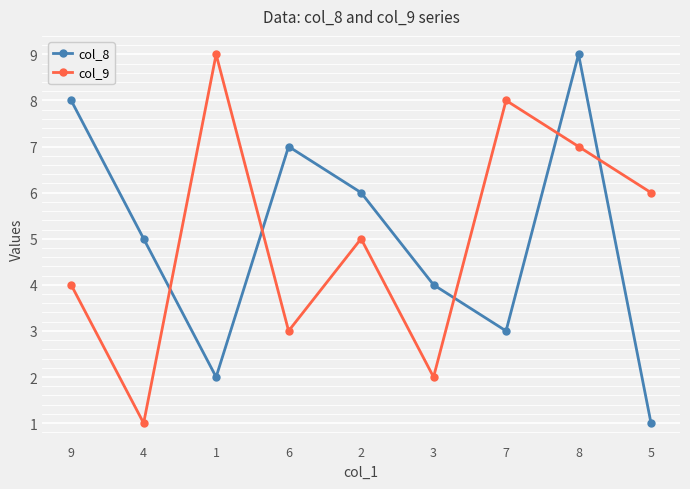

Rank the categories by col_8 value from lowest to highest.

5, 1, 7, 3, 4, 2, 6, 9, 8